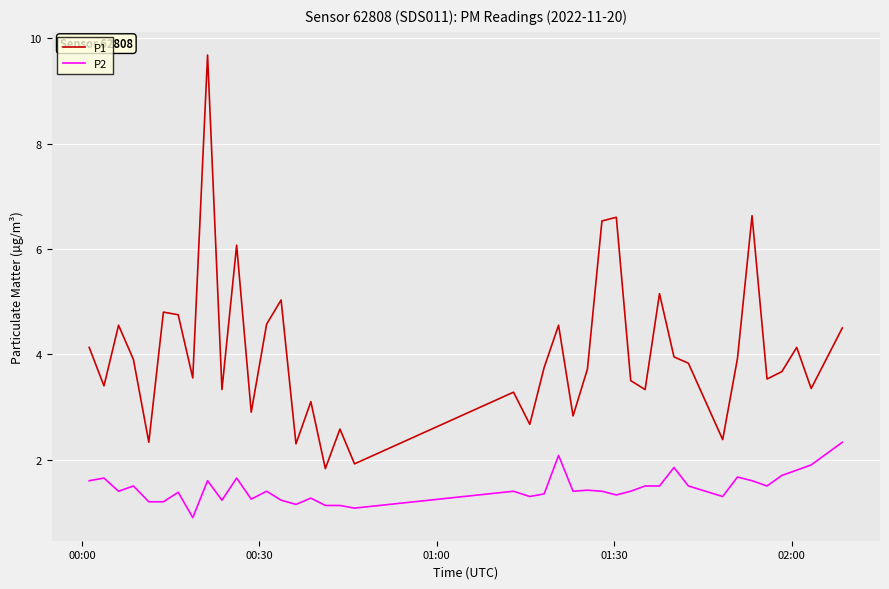

Which series has the largest range (max minus min)?

P1